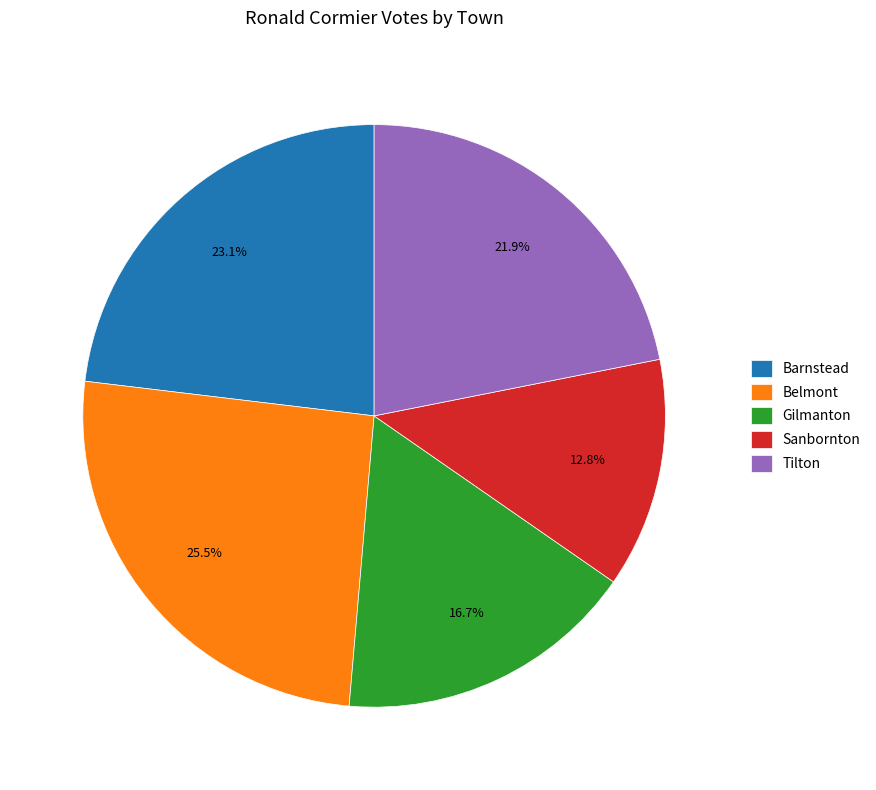

Is Barnstead the majority of the pie?

No